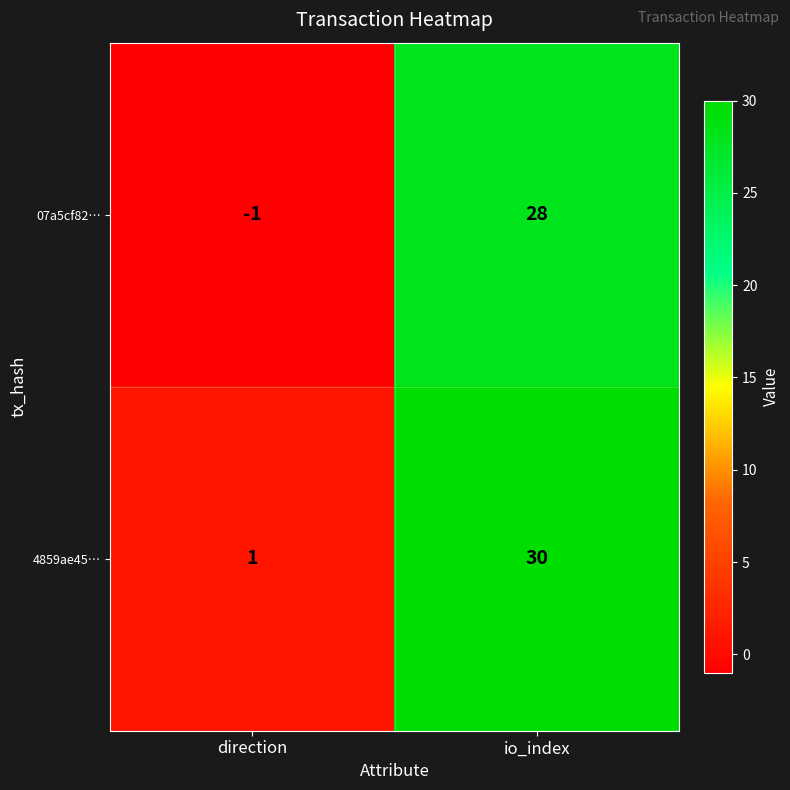

Reading left to right, extract all data points from this chart.

07a5cf82…: -1	28
4859ae45…: 1	30